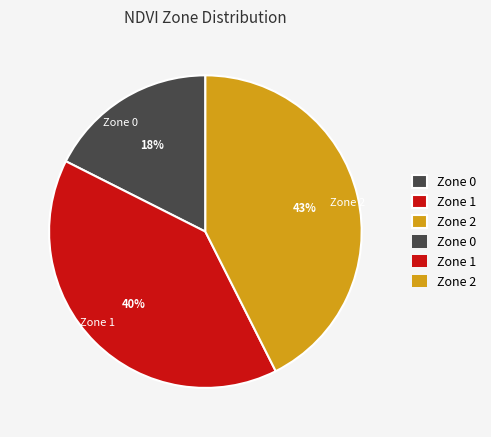

Count the number of slices in the pie.

3